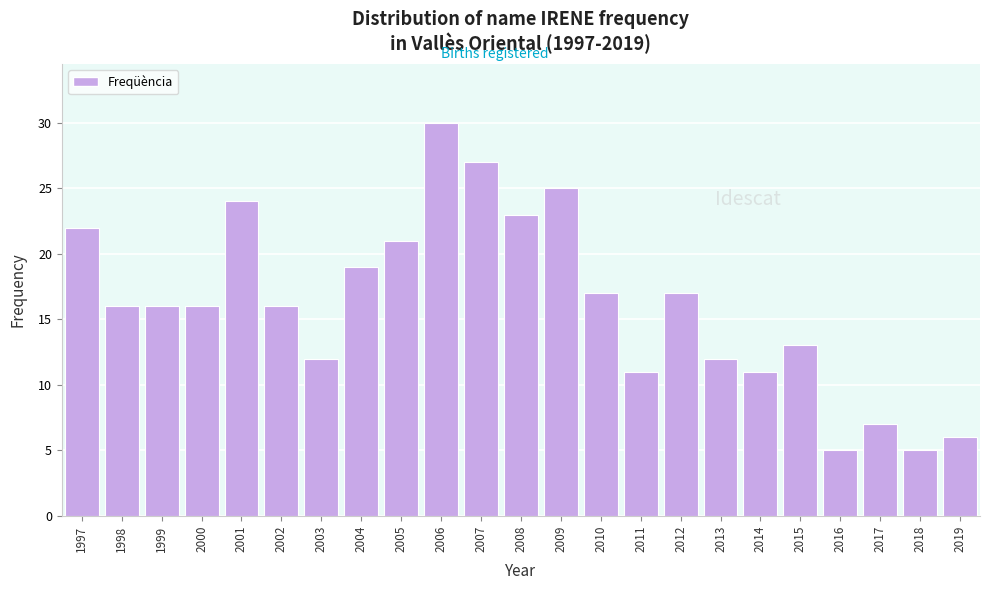

Reading right to left, list all the values displayed in this chart.

2019=6	2018=5	2017=7	2016=5	2015=13	2014=11	2013=12	2012=17	2011=11	2010=17	2009=25	2008=23	2007=27	2006=30	2005=21	2004=19	2003=12	2002=16	2001=24	2000=16	1999=16	1998=16	1997=22